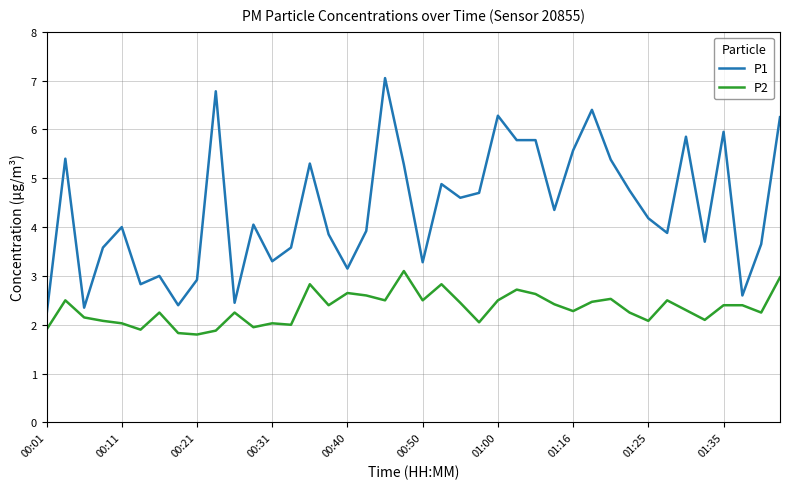

What is the difference between the maximum and minimum values in the P2 series?

1.3